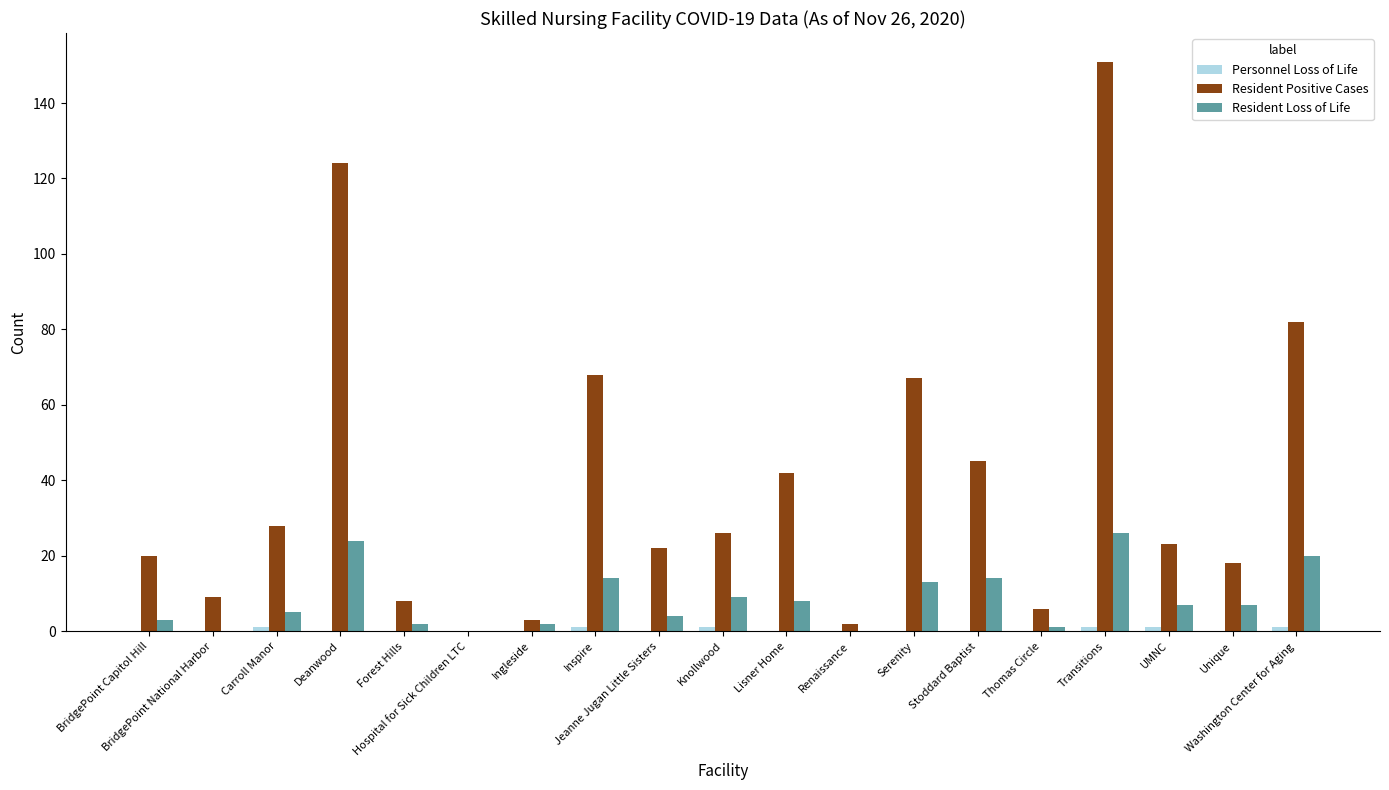

Which category has the lowest value across all series?

BridgePoint Capitol Hill